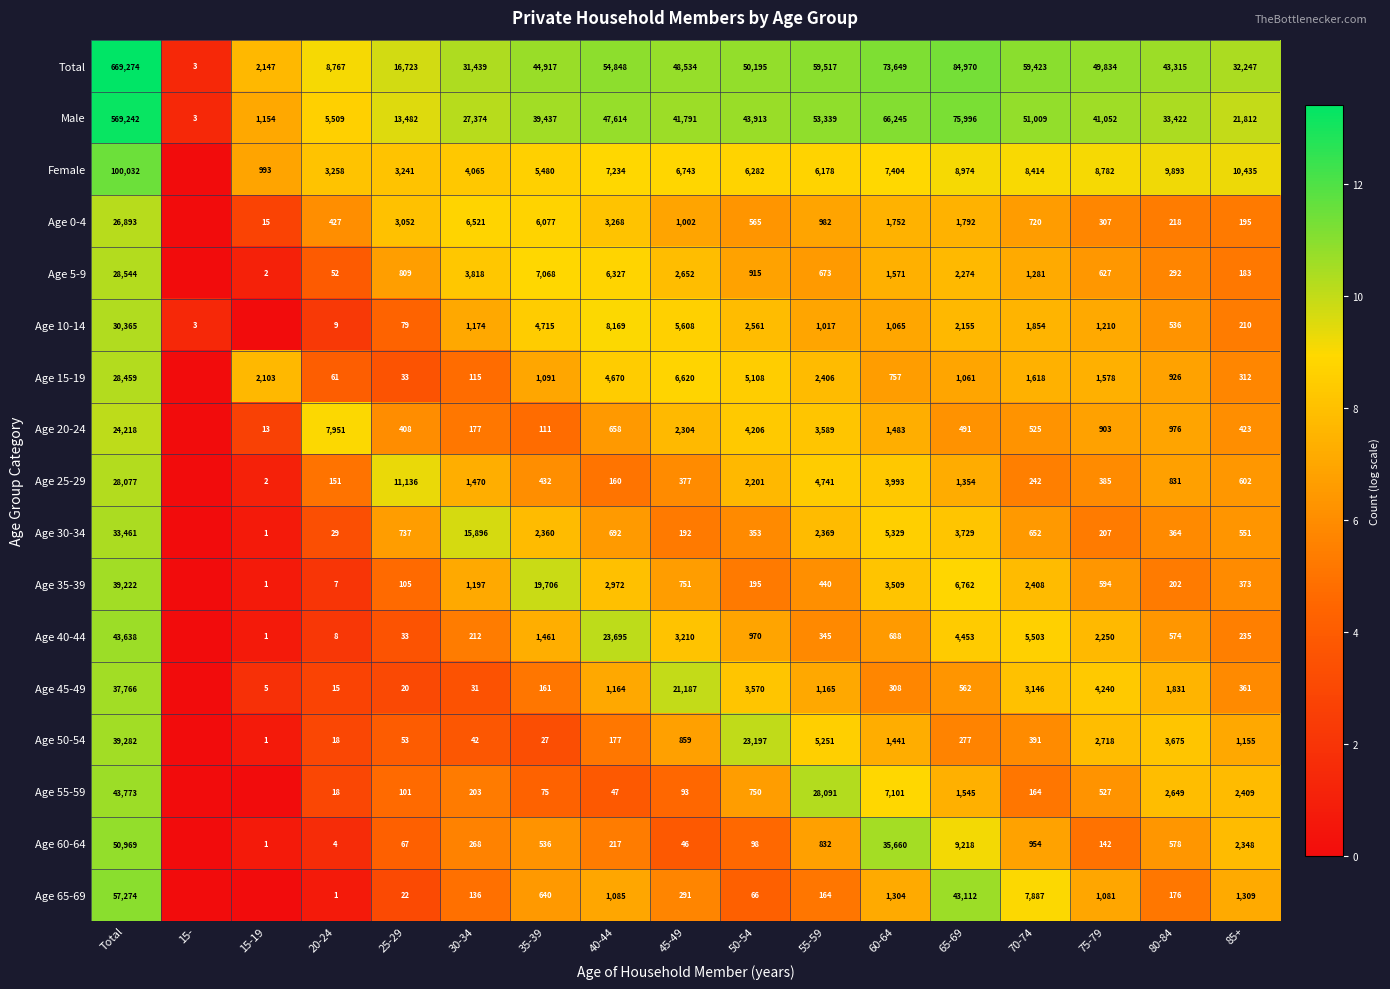

Which series changed the most between Total and 25-29?

Total